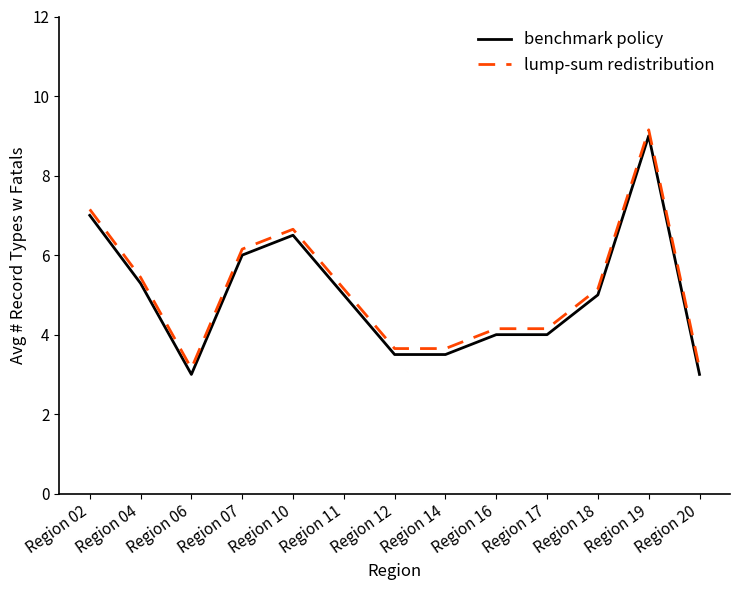

What is the sum of all lump-sum redistribution values?

66.7